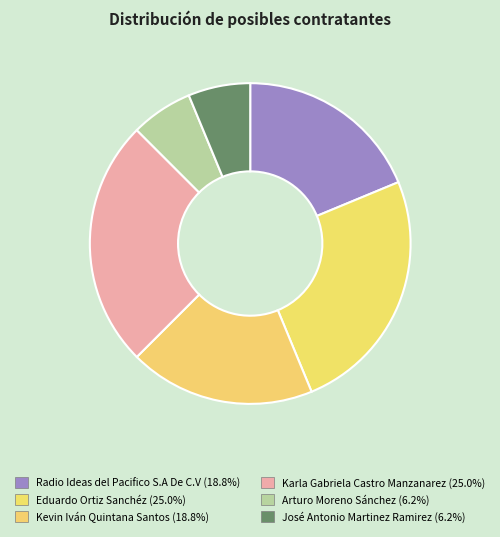

Rank the categories by value from lowest to highest.

Arturo Moreno Sánchez, José Antonio Martinez Ramirez, Radio Ideas del Pacifico S.A De C.V, Kevin Iván Quintana Santos, Eduardo Ortiz Sanchéz, Karla Gabriela Castro Manzanarez